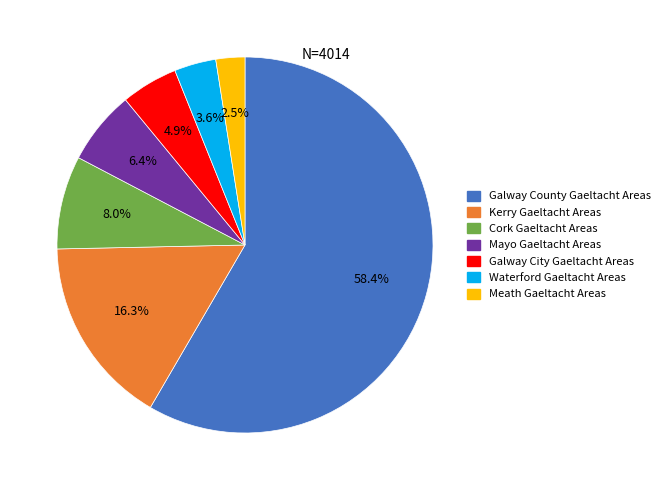

Between Cork Gaeltacht Areas and Mayo Gaeltacht Areas, which is larger?

Cork Gaeltacht Areas